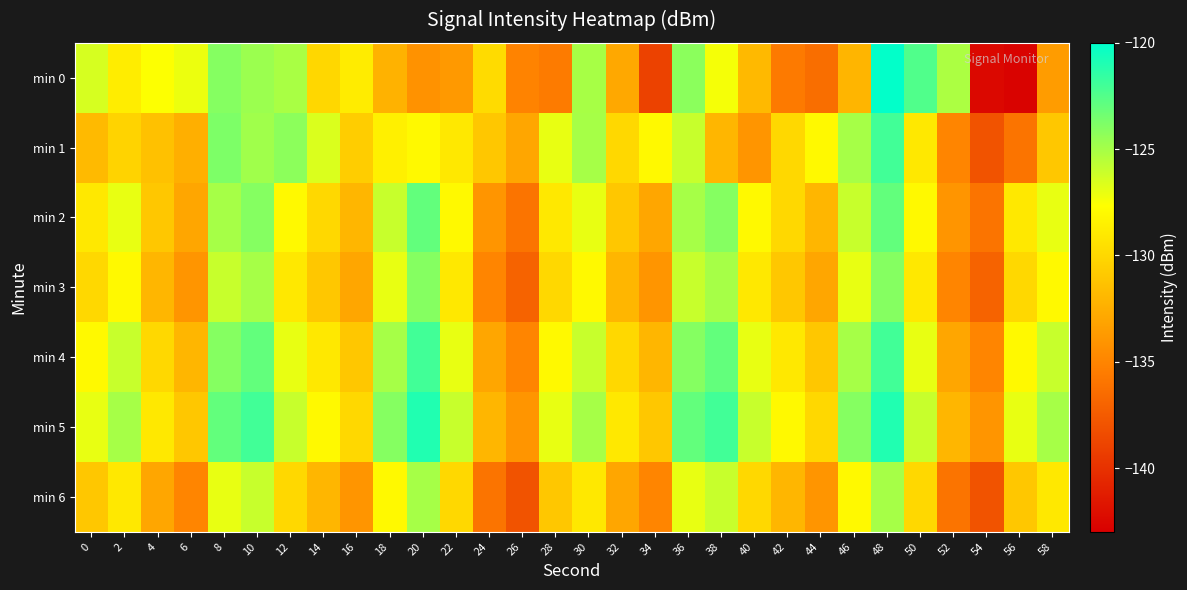

Reading right to left, extract all data points from this chart.

min 0: 58=-133.6	56=-142.8	54=-142.5	52=-125.2	50=-122.5	48=-120.1	46=-132.1	44=-136.4	42=-135.6	40=-131.8	38=-127.4	36=-124.2	34=-139.0	32=-132.9	30=-125.0	28=-135.6	26=-135.1	24=-129.8	22=-133.8	20=-134.2	18=-132.2	16=-128.8	14=-130.1	12=-125.1	10=-124.7	8=-124.0	6=-127.1	4=-127.6	2=-128.7	0=-126.4
min 1: 58=-131.0	56=-136.0	54=-138.0	52=-135.0	50=-129.0	48=-122.0	46=-125.0	44=-128.0	42=-130.0	40=-134.0	38=-132.0	36=-126.0	34=-128.0	32=-130.0	30=-125.0	28=-127.0	26=-133.0	24=-131.0	22=-129.0	20=-128.0	18=-128.5	16=-130.7	14=-126.6	12=-124.3	10=-124.8	8=-123.8	6=-132.5	4=-131.4	2=-130.3	0=-131.8
min 2: 58=-127.0	56=-129.0	54=-136.0	52=-134.0	50=-128.0	48=-123.0	46=-126.0	44=-132.0	42=-130.0	40=-128.0	38=-124.0	36=-125.0	34=-133.0	32=-131.0	30=-127.0	28=-129.0	26=-136.0	24=-134.0	22=-128.0	20=-123.0	18=-126.0	16=-132.0	14=-130.0	12=-128.0	10=-124.0	8=-125.0	6=-133.0	4=-131.0	2=-127.0	0=-129.0
min 3: 58=-128.0	56=-130.0	54=-137.0	52=-135.0	50=-129.0	48=-124.0	46=-127.0	44=-133.0	42=-131.0	40=-129.0	38=-125.0	36=-126.0	34=-134.0	32=-132.0	30=-128.0	28=-130.0	26=-137.0	24=-135.0	22=-129.0	20=-124.0	18=-127.0	16=-133.0	14=-131.0	12=-129.0	10=-125.0	8=-126.0	6=-134.0	4=-132.0	2=-128.0	0=-130.0
min 4: 58=-126.0	56=-128.0	54=-135.0	52=-133.0	50=-127.0	48=-122.0	46=-125.0	44=-131.0	42=-129.0	40=-127.0	38=-123.0	36=-124.0	34=-132.0	32=-130.0	30=-126.0	28=-128.0	26=-135.0	24=-133.0	22=-127.0	20=-122.0	18=-125.0	16=-131.0	14=-129.0	12=-127.0	10=-123.0	8=-124.0	6=-132.0	4=-130.0	2=-126.0	0=-128.0
min 5: 58=-125.0	56=-127.0	54=-134.0	52=-132.0	50=-126.0	48=-121.0	46=-124.0	44=-130.0	42=-128.0	40=-126.0	38=-122.0	36=-123.0	34=-131.0	32=-129.0	30=-125.0	28=-127.0	26=-134.0	24=-132.0	22=-126.0	20=-121.0	18=-124.0	16=-130.0	14=-128.0	12=-126.0	10=-122.0	8=-123.0	6=-131.0	4=-129.0	2=-125.0	0=-127.0
min 6: 58=-129.0	56=-131.0	54=-138.0	52=-136.0	50=-130.0	48=-125.0	46=-128.0	44=-134.0	42=-132.0	40=-130.0	38=-126.0	36=-127.0	34=-135.0	32=-133.0	30=-129.0	28=-131.0	26=-138.0	24=-136.0	22=-130.0	20=-125.0	18=-128.0	16=-134.0	14=-132.0	12=-130.0	10=-126.0	8=-127.0	6=-135.0	4=-133.0	2=-129.0	0=-131.0